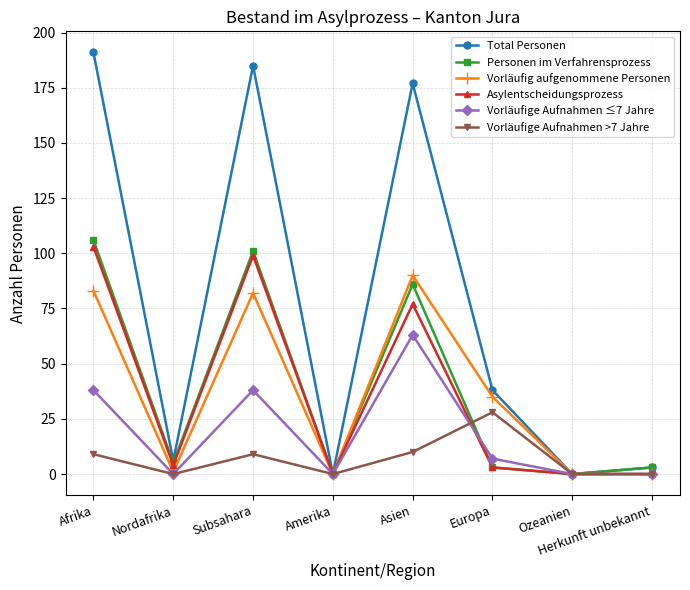

Does the chart have visible grid lines?

Yes